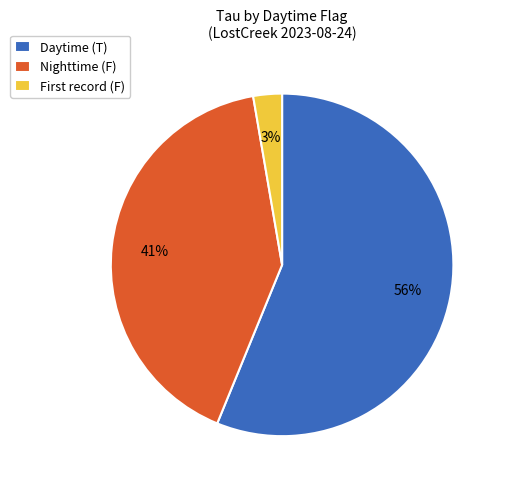

What is the ratio of the value at Daytime (T) to the value at Nighttime (F)?

1.4